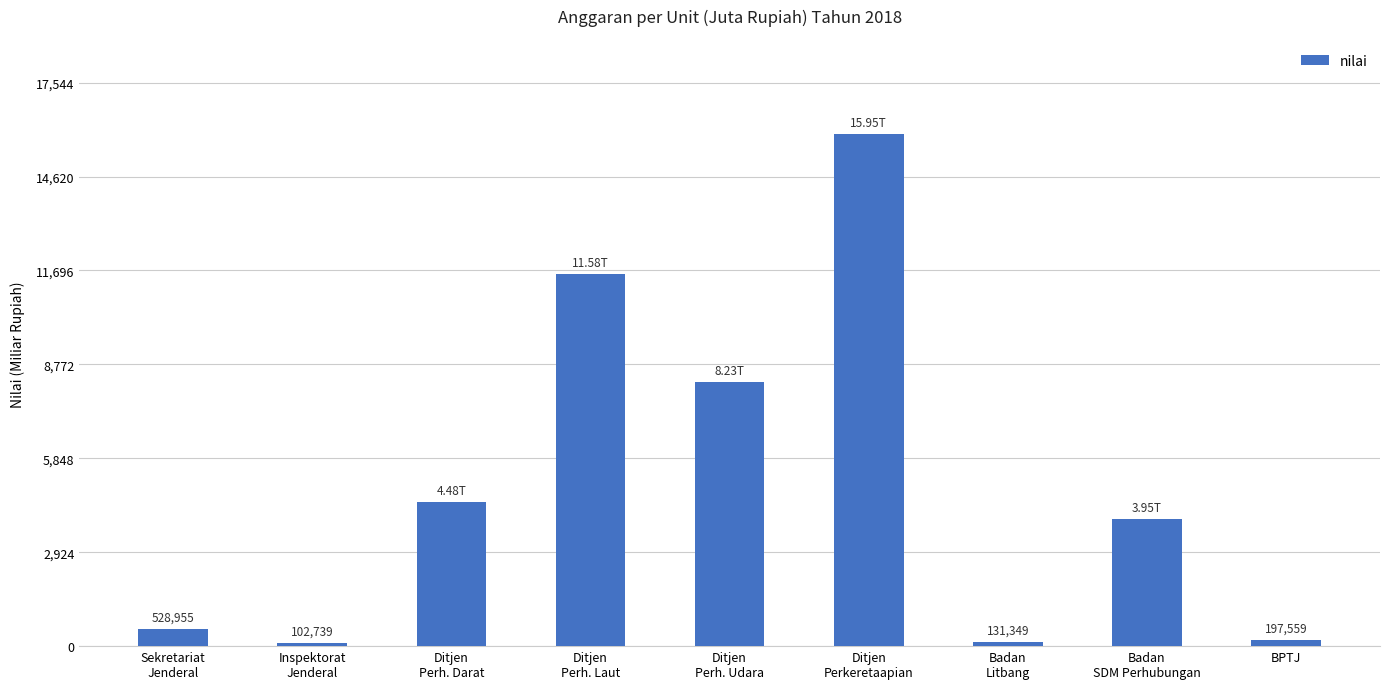

Does the chart contain any negative values?

No